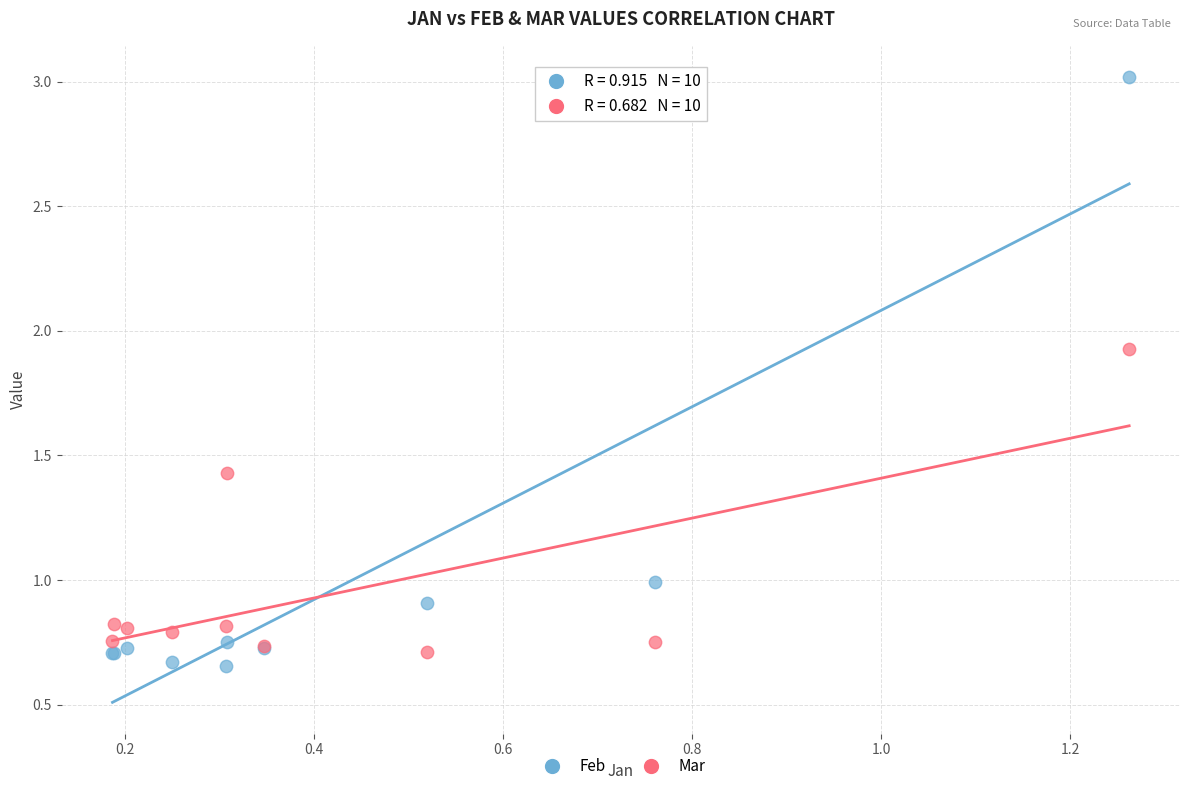

Which series contains the highest Y value?

Feb